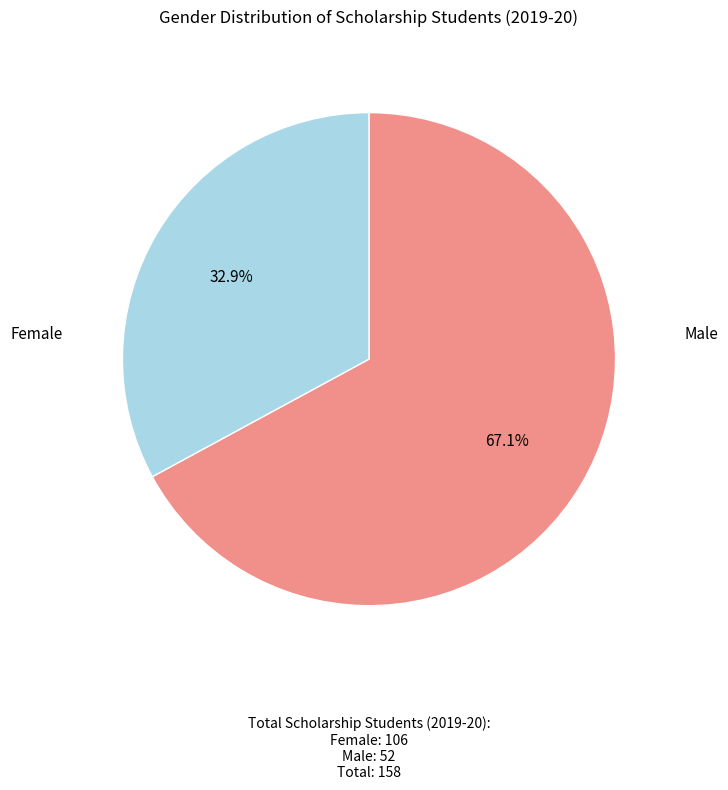

Is it true that Female is 67% of the pie?

True